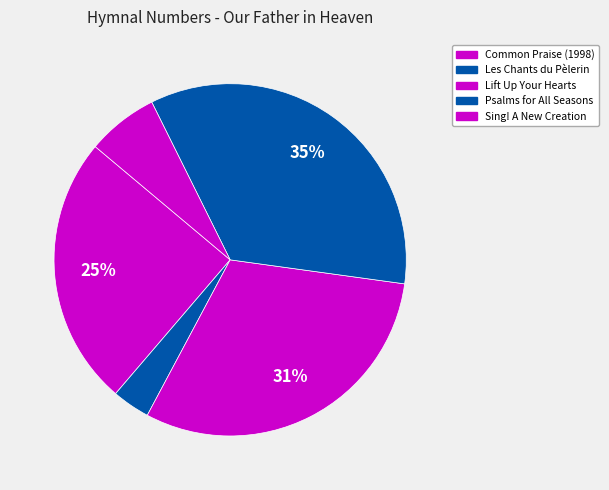

How many segments does this pie chart have?

5